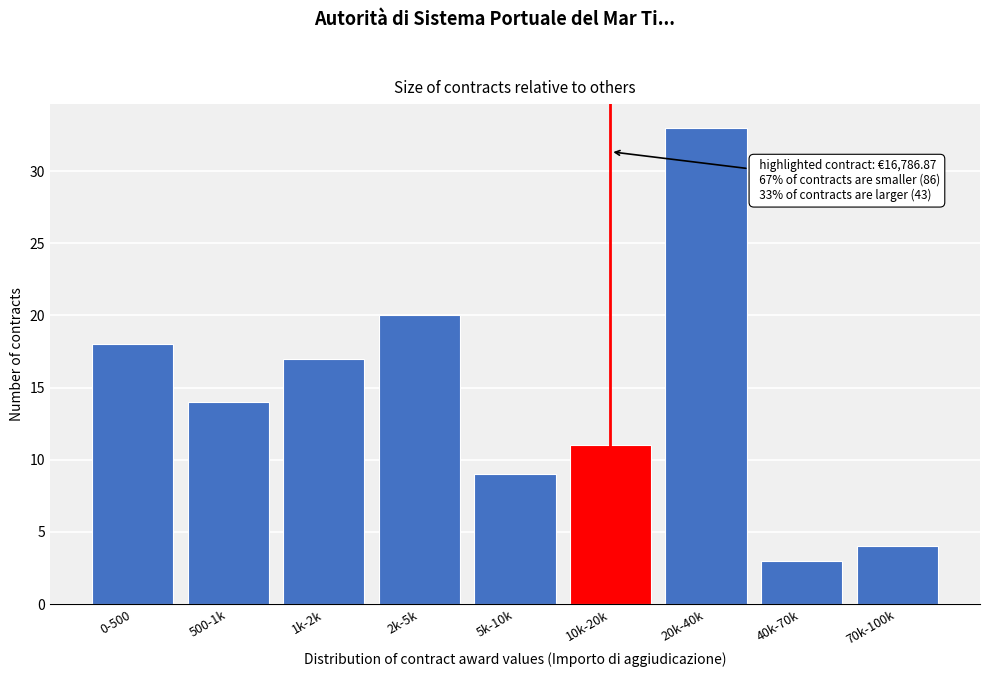

Reading right to left, list all the values displayed in this chart.

4	3	33	11	9	20	17	14	18